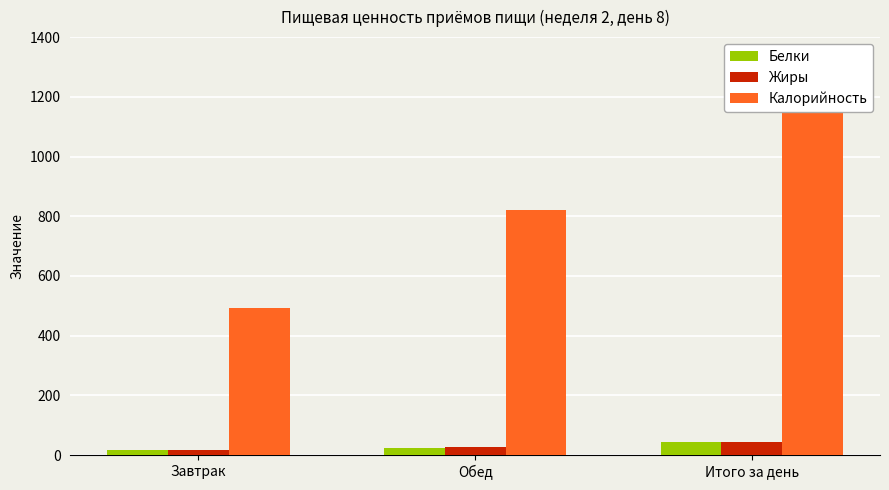

Is the value of Калорийность at Итого за день greater than the value of Жиры at Обед?

Yes